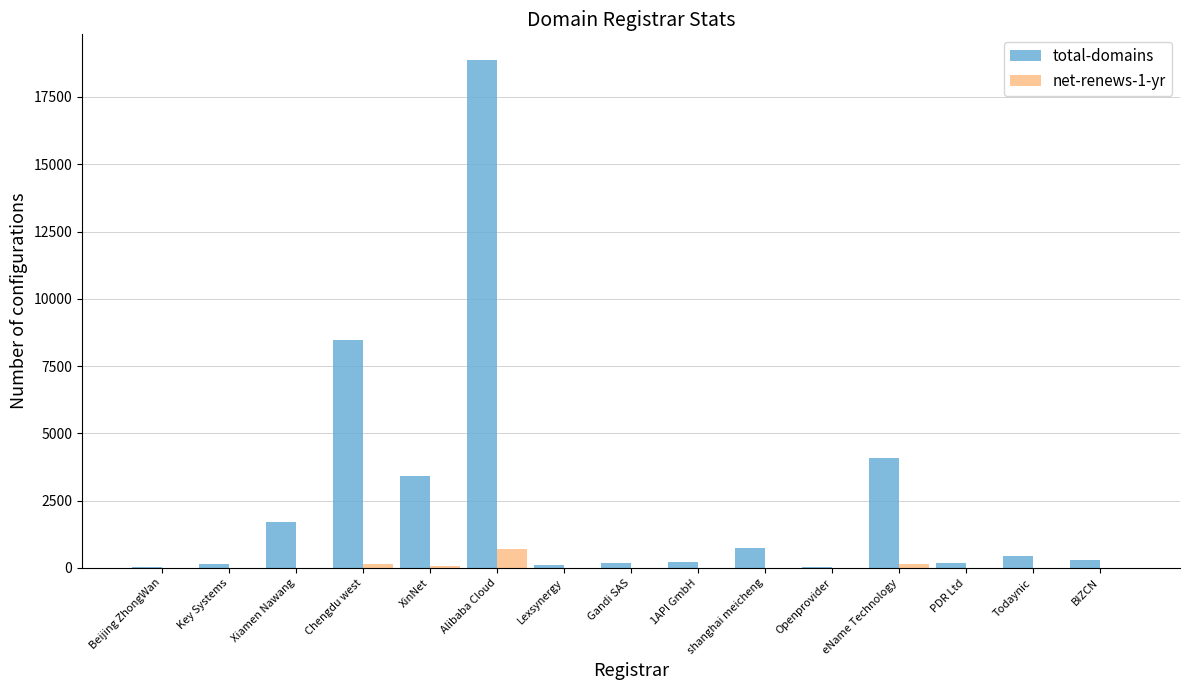

Which series changed the most between shanghai meicheng and BIZCN?

total-domains